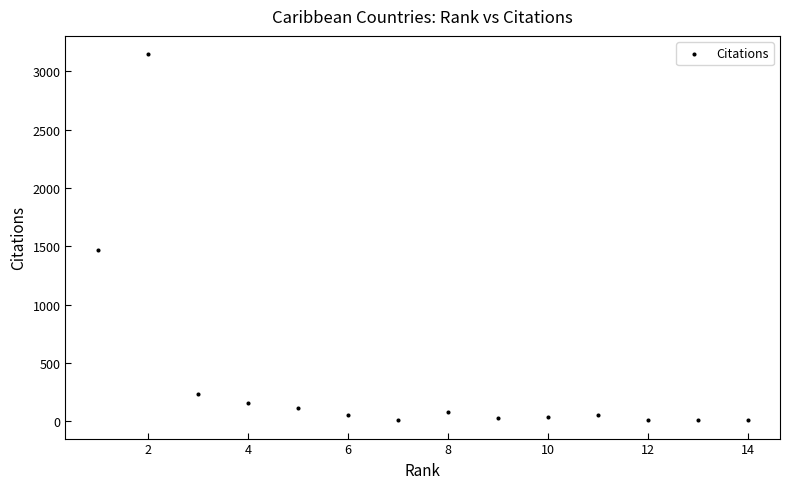

What Y value in the scatter plot is closest to 1578?

1469